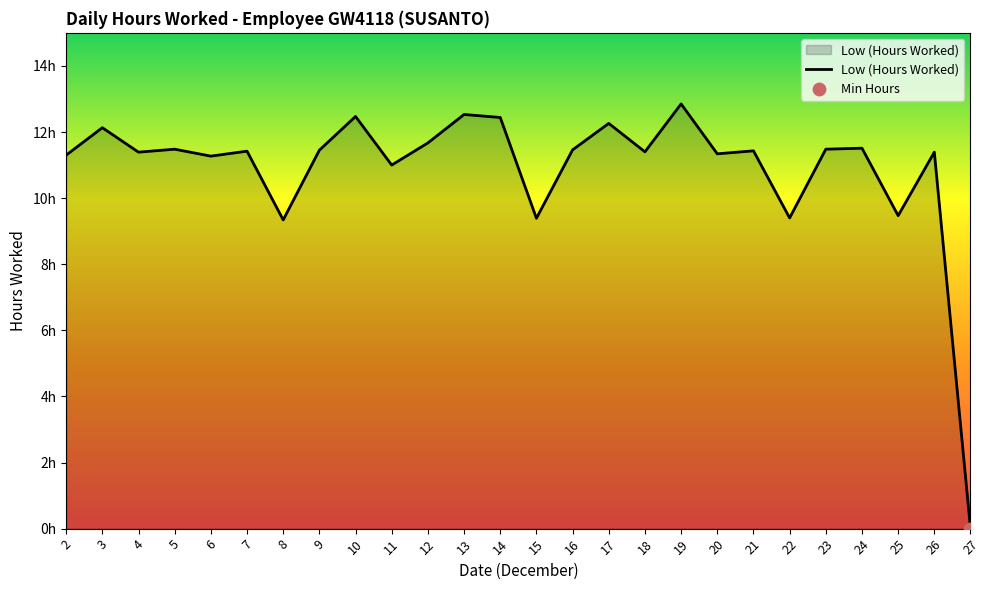

What is the change in value from 24 to 26?

-0.1